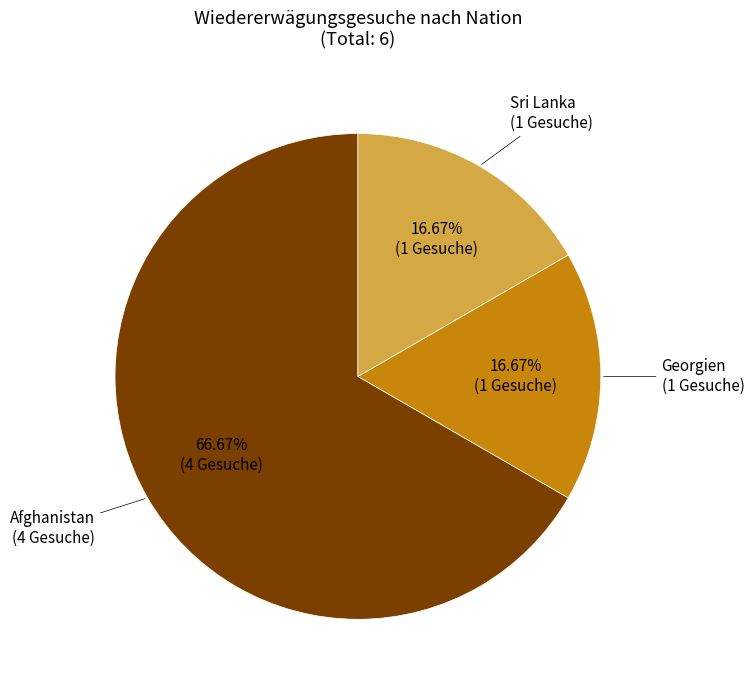

To the nearest percent, what is the average slice percentage?

33%